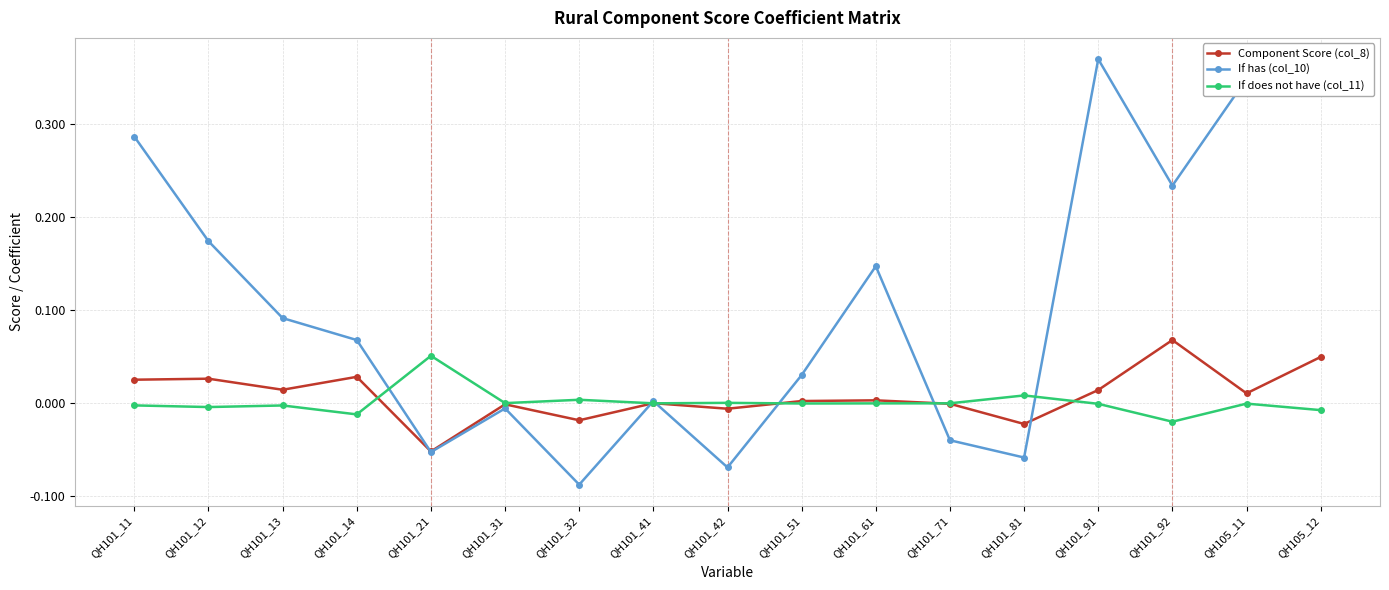

Between which two adjacent categories do If does not have (col_11) and If has (col_10) first intersect?

QH101_14 and QH101_21